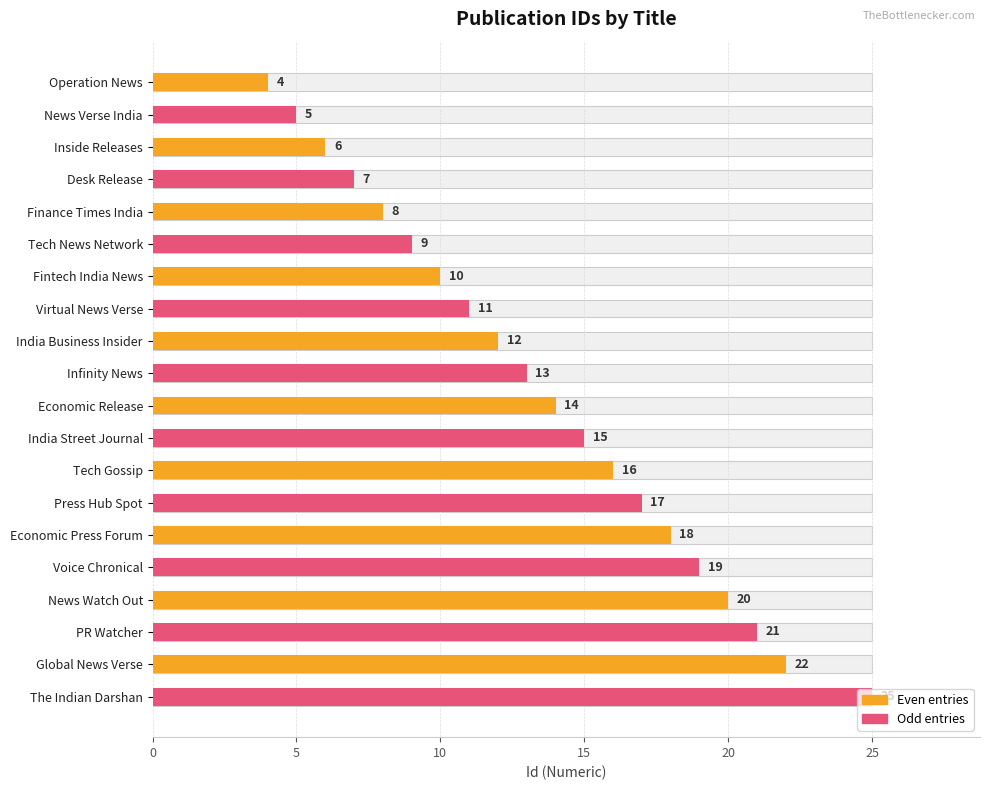

How many values exceed 14?

9